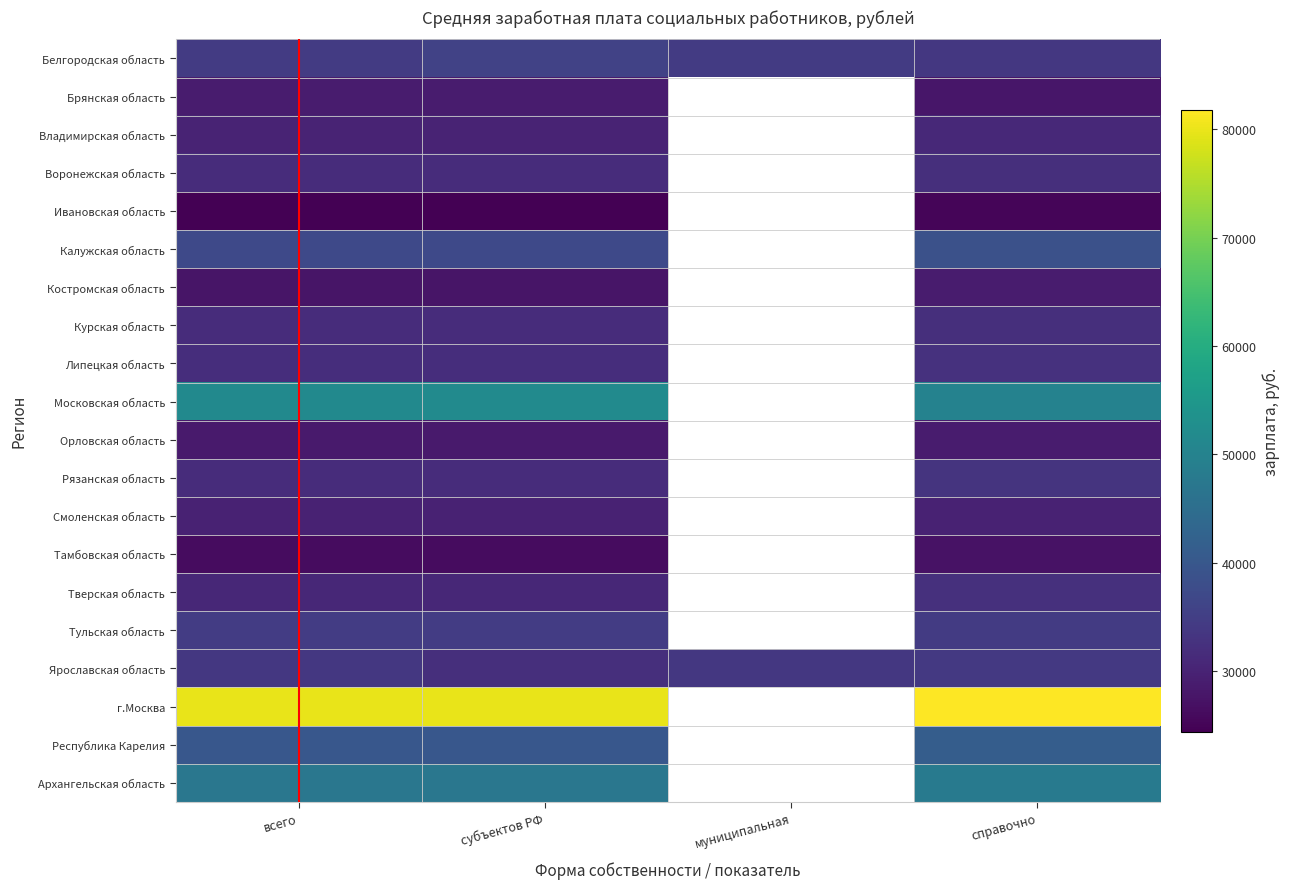

The value of Ярославская область at справочно is 10200.3. True or false?

False